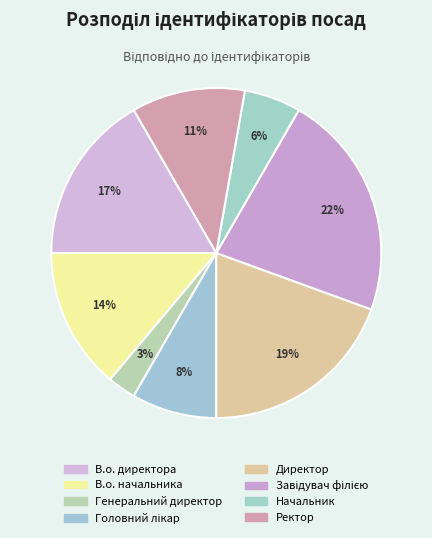

The Генеральний директор slice represents 3% of the pie. True or false?

True